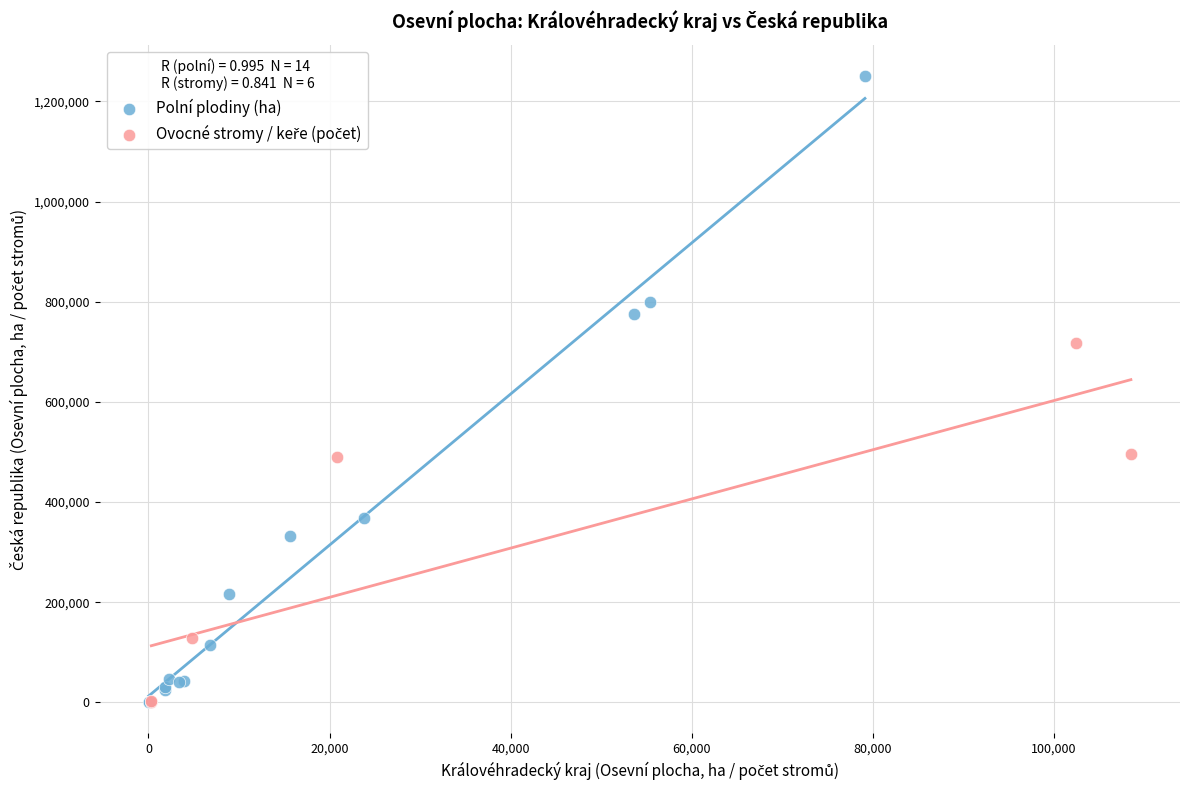

Which series has the widest spread of Y values?

Polní plodiny (ha)